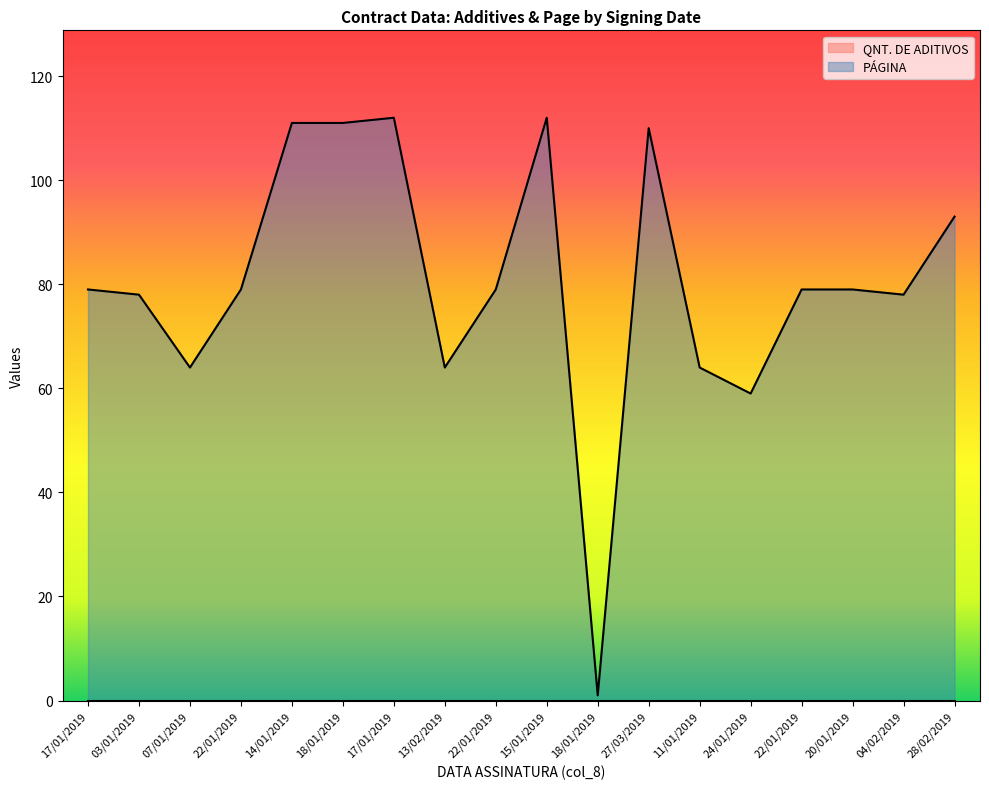

How many interior local valleys (lower than both neighbors) does the data have?

5